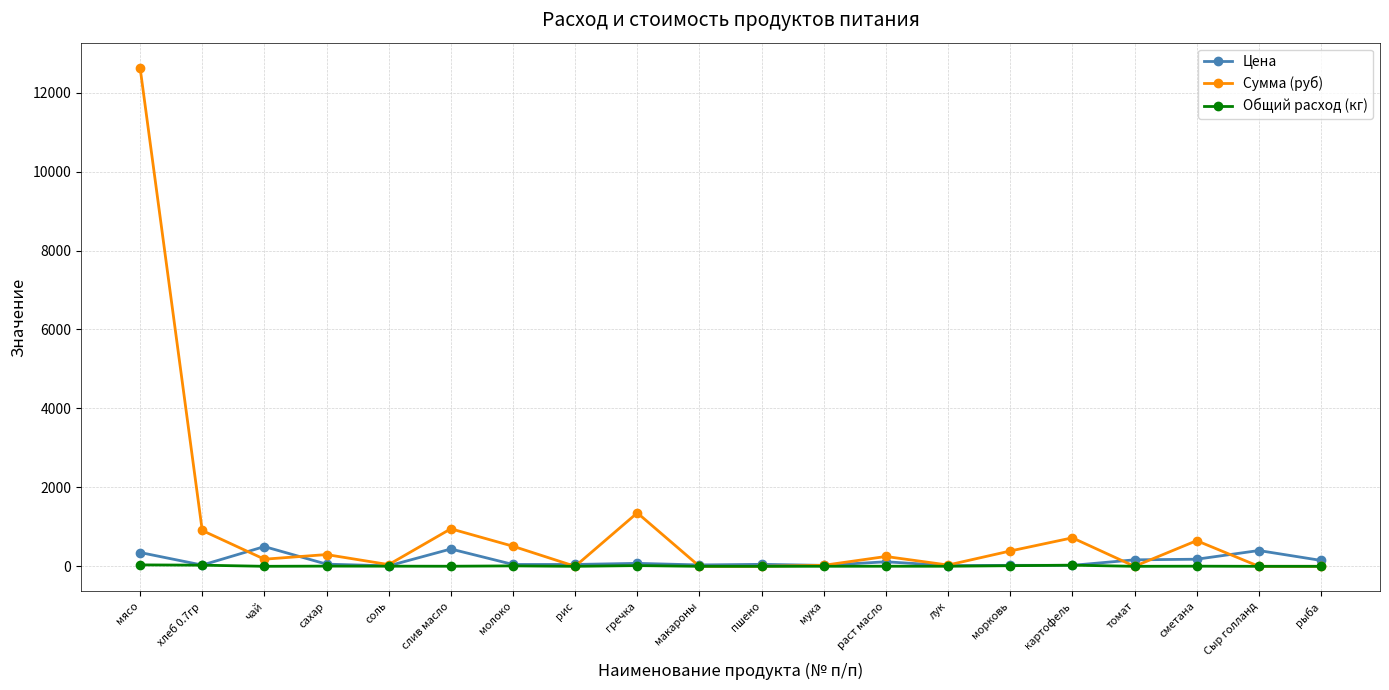

Between чай and раст масло, which series saw the biggest shift?

Цена